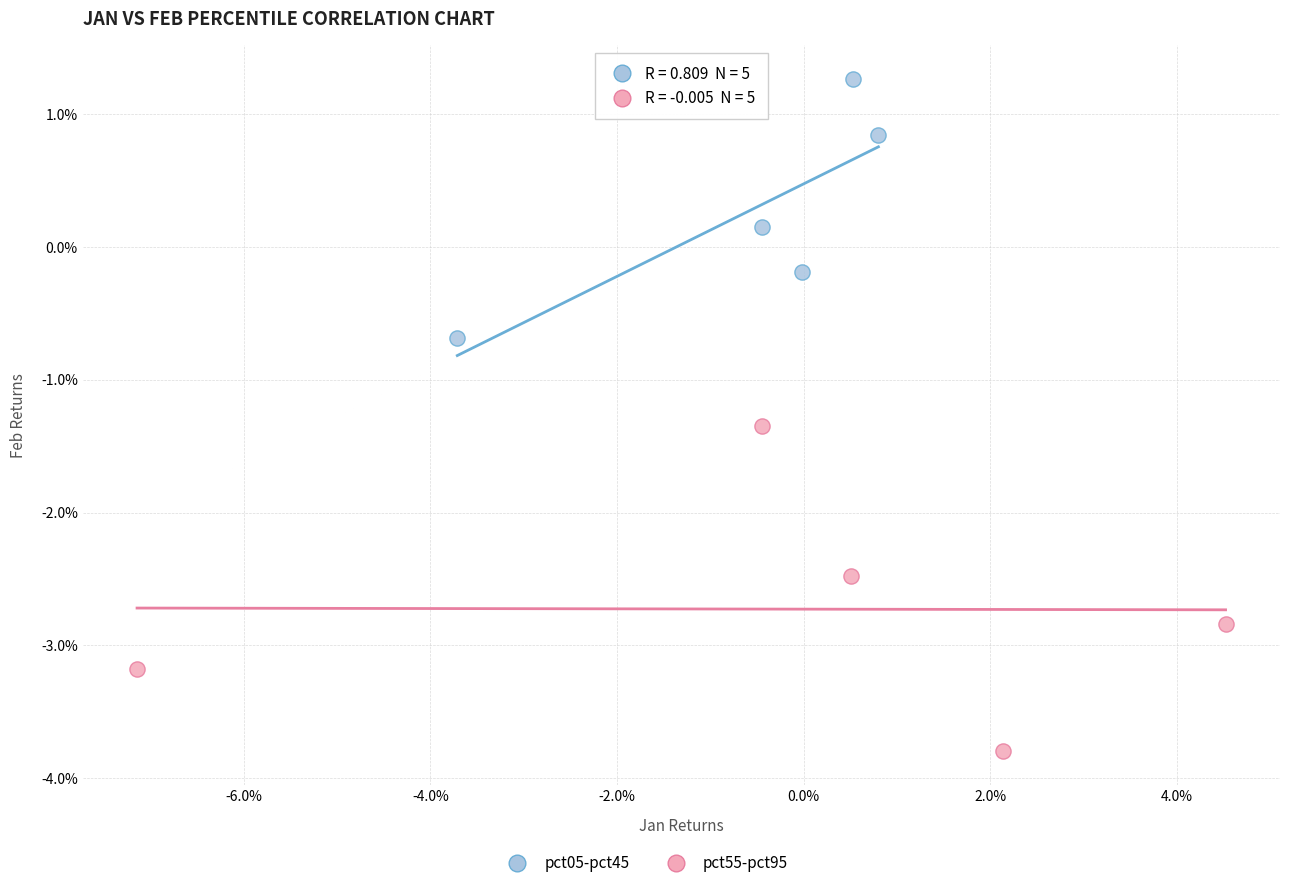

Which series has the widest spread of Y values?

pct55-pct95